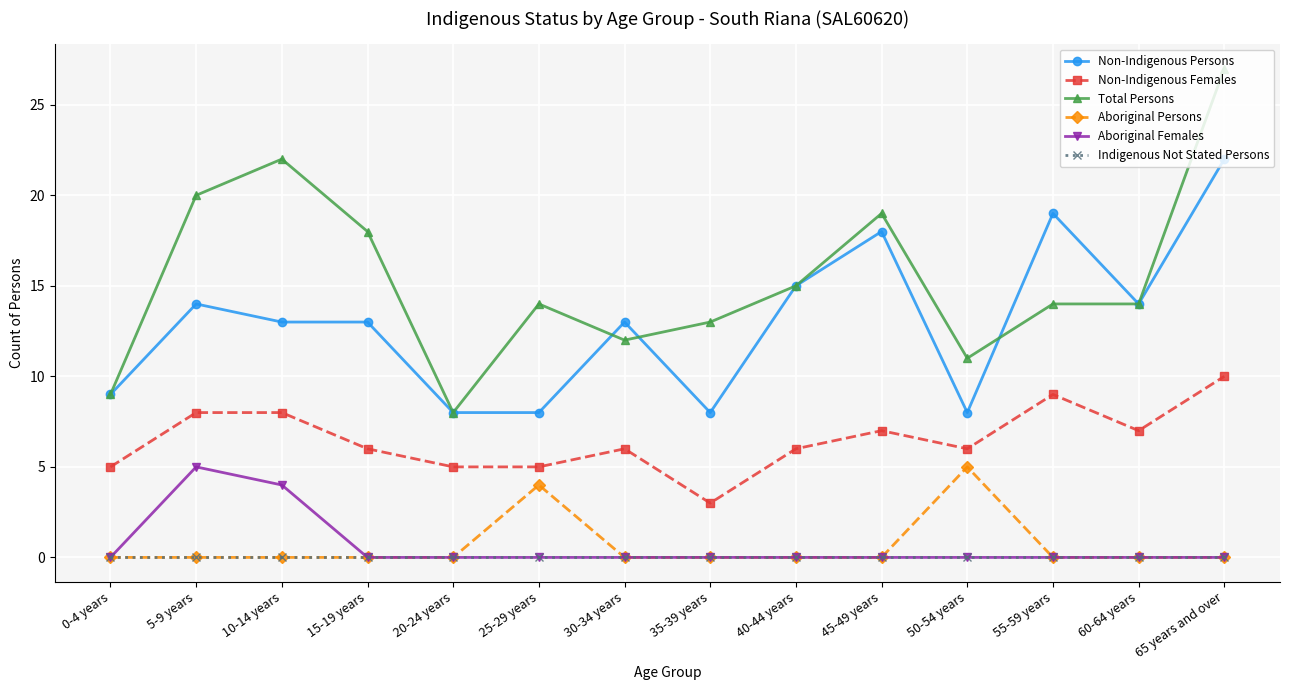

What is the maximum value shown in the chart?

27